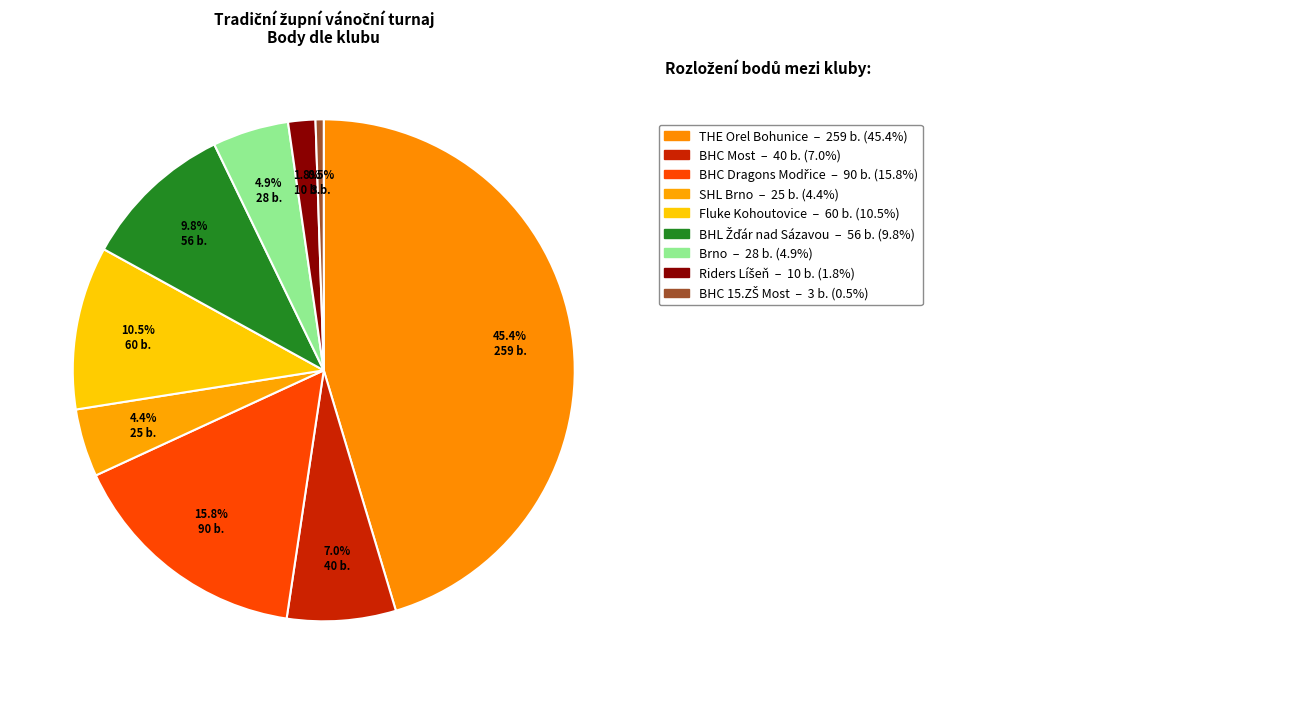

Count the number of slices in the pie.

9